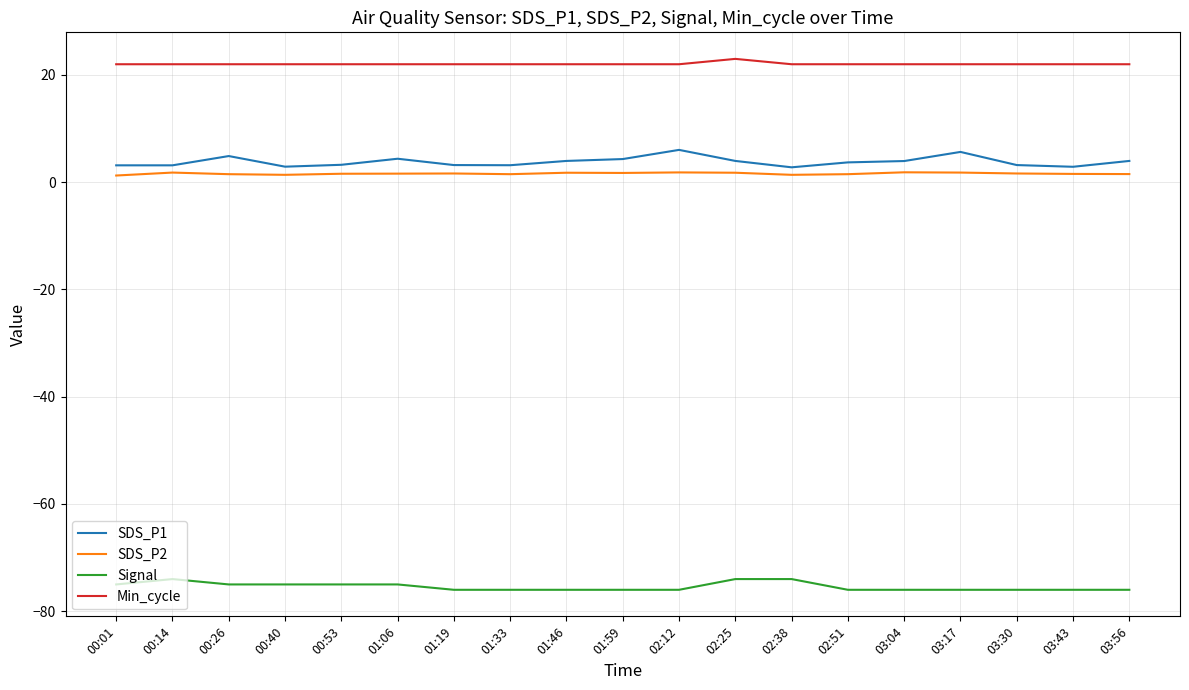

True or false: SDS_P1 and SDS_P2 intersect in this chart.

False